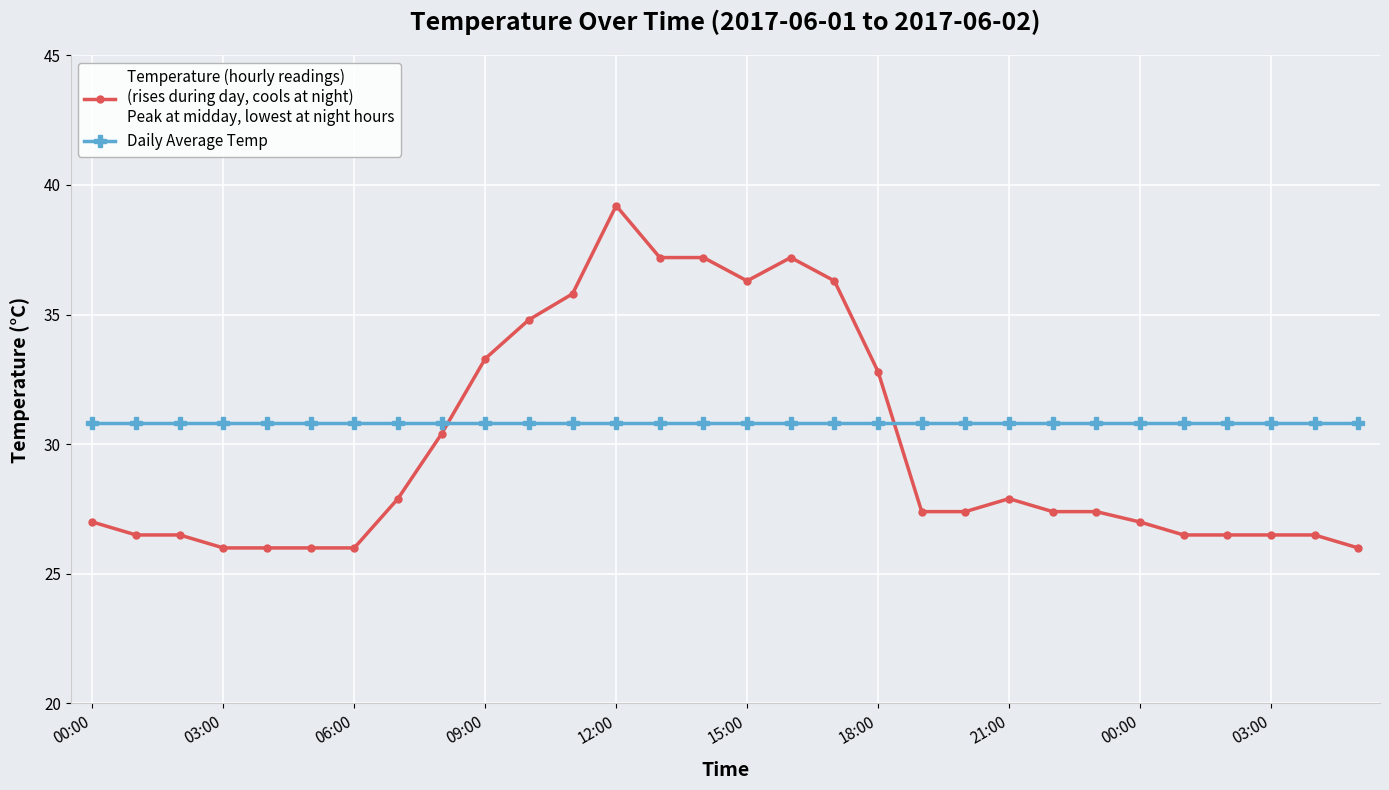

What is the maximum value shown in the chart?

39.2